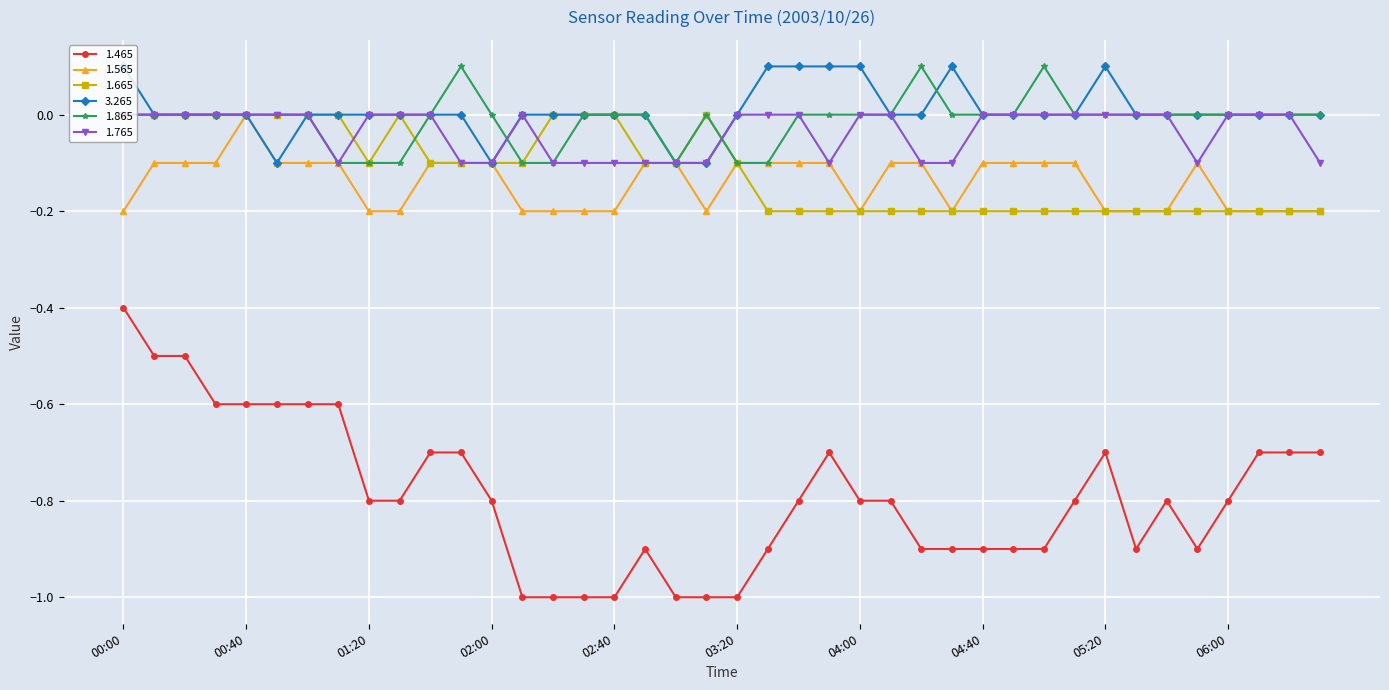

What is the lowest value of the 1.465 series?

-1.0